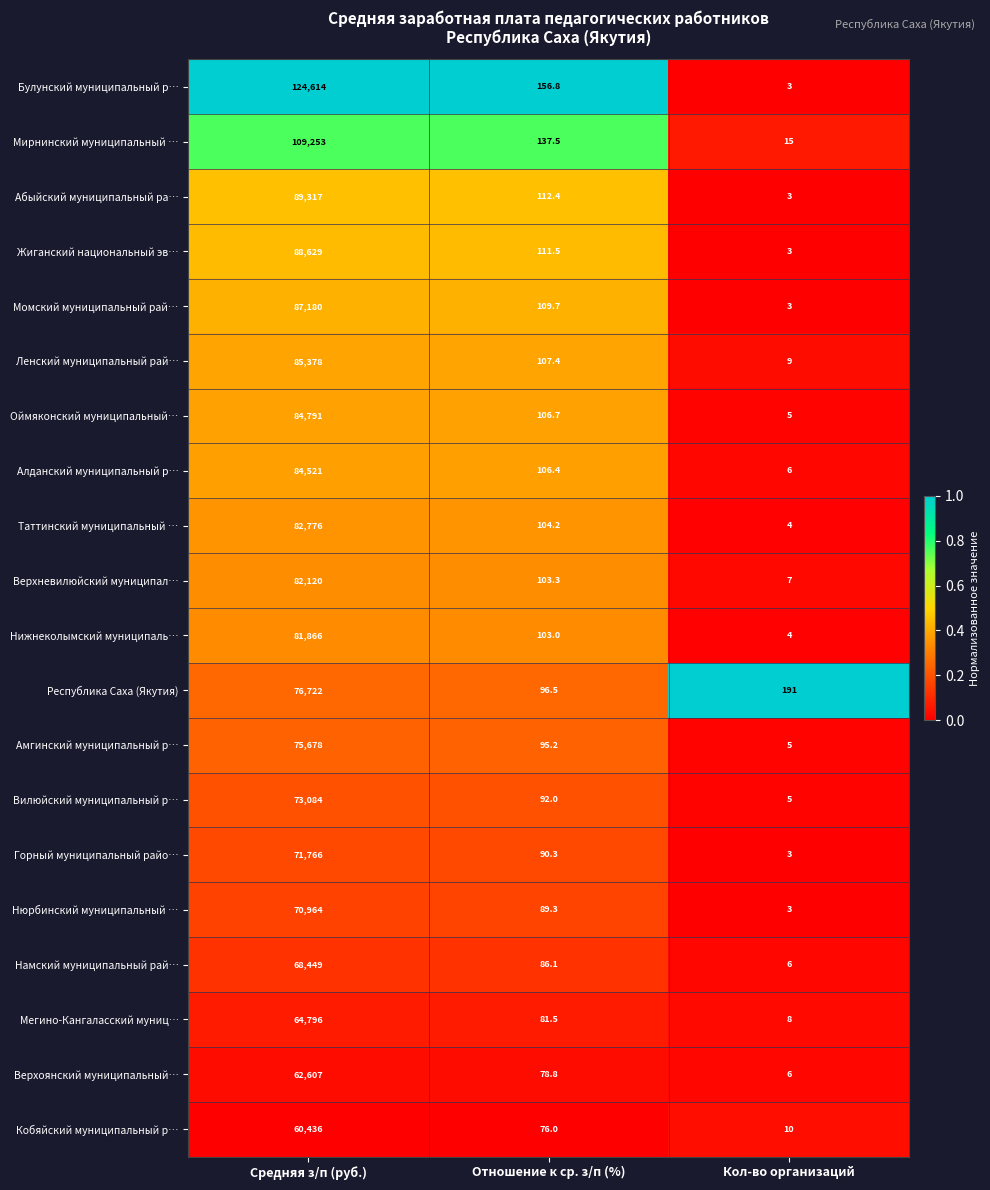

Which series has the widest spread of values?

Булунский муниципальный р…